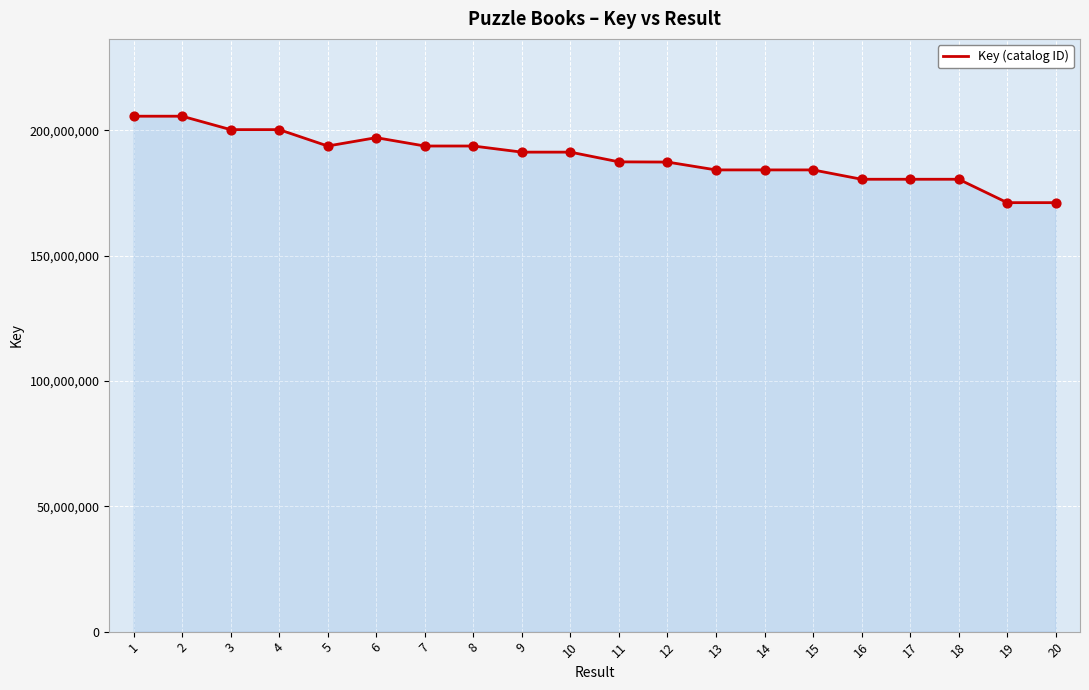

What is the change in value from 10 to 11?

-3877610